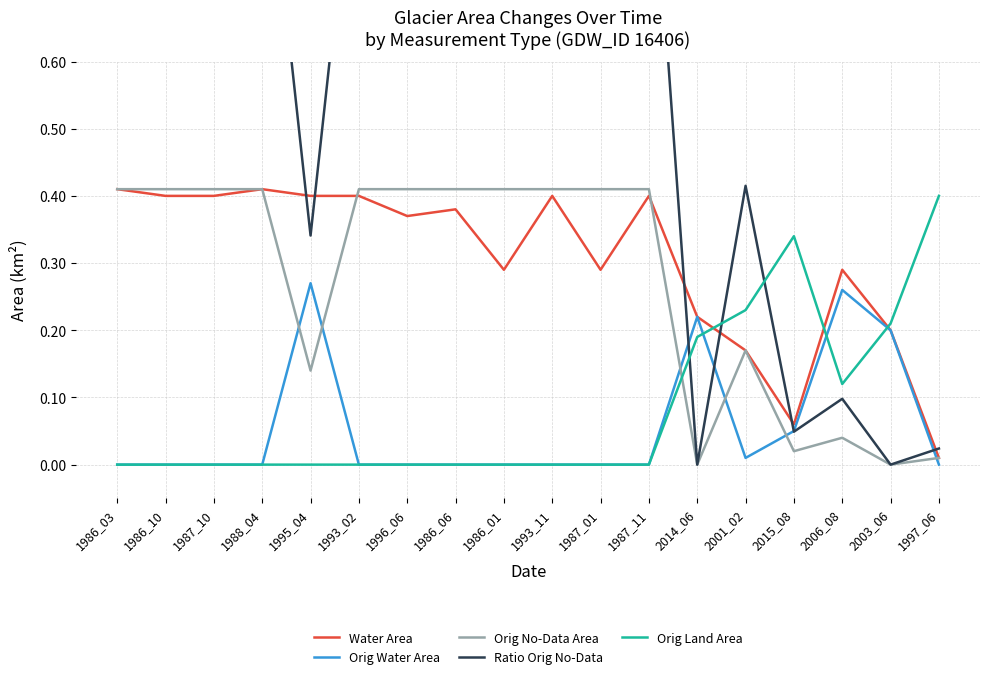

What position from the left is 1986_03?

1